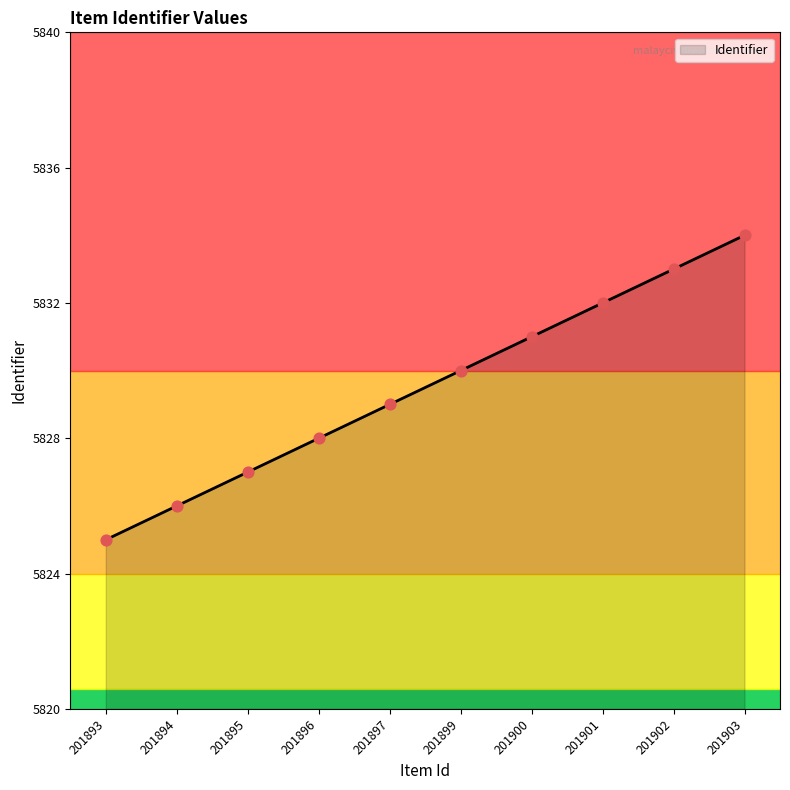

What is the ratio of the value at 201895 to the value at 201896?

1.0